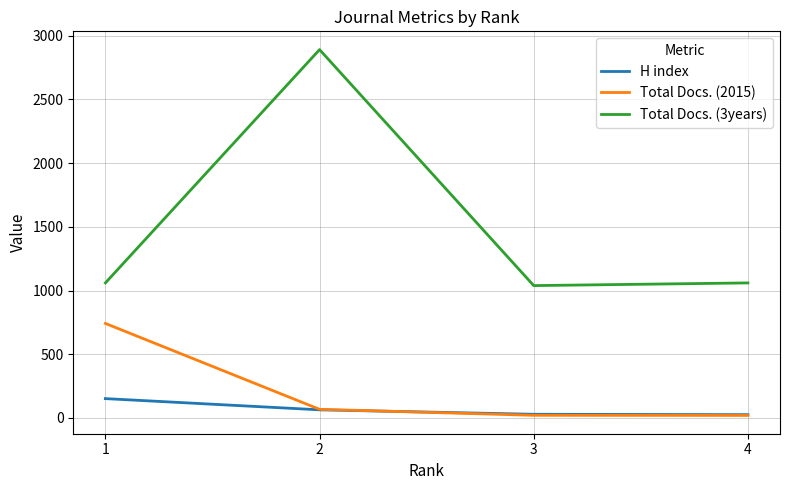

True or false: Total Docs. (3years) and H index cross at least once.

False